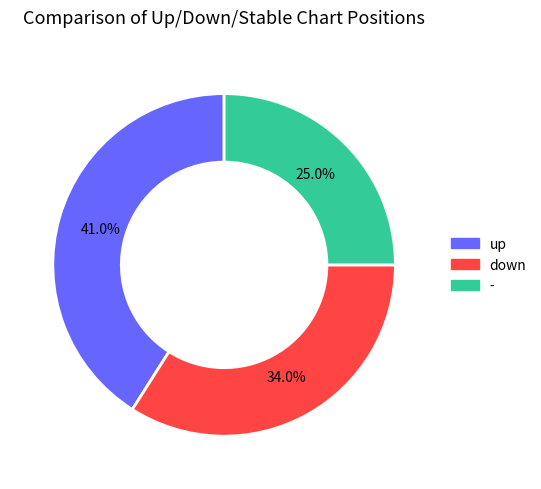

Is there any slice that represents more than half of the pie?

No